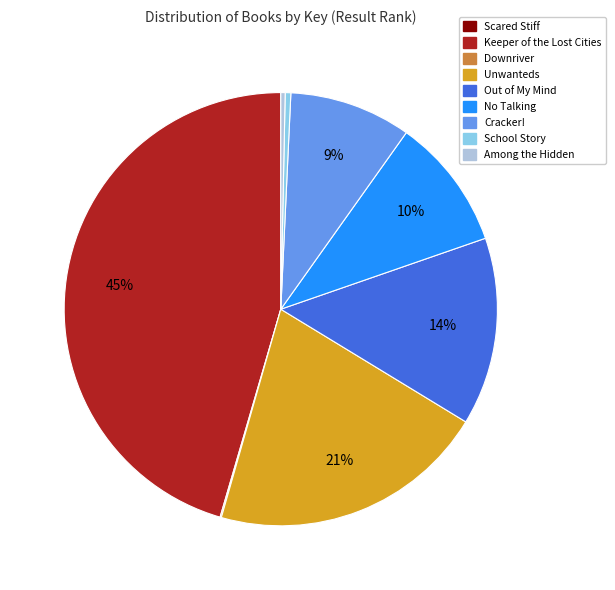

To the nearest percent, what is the difference between the largest and smallest slice percentages?

45%